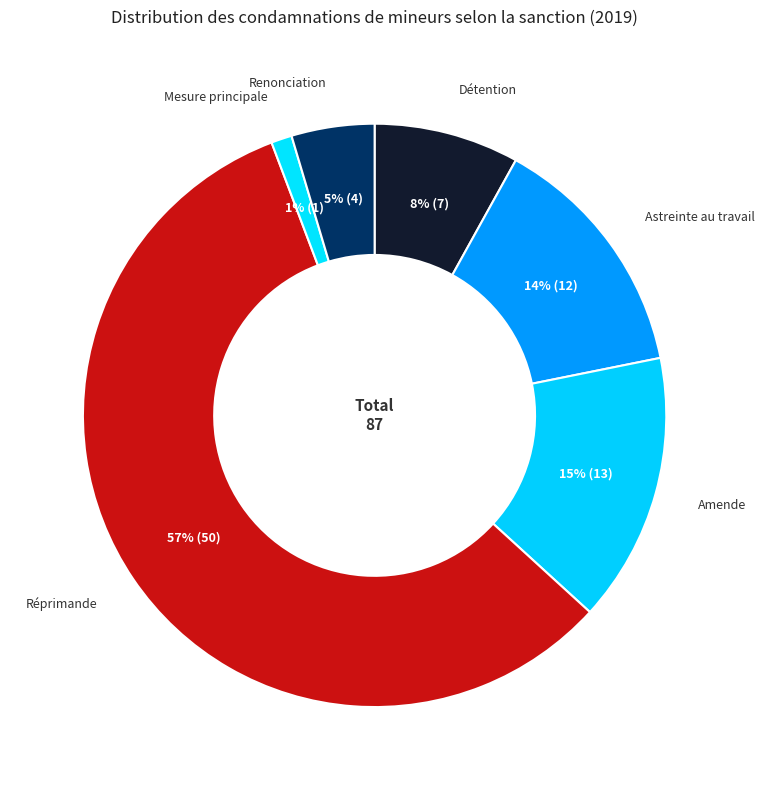

How many segments does this pie chart have?

6